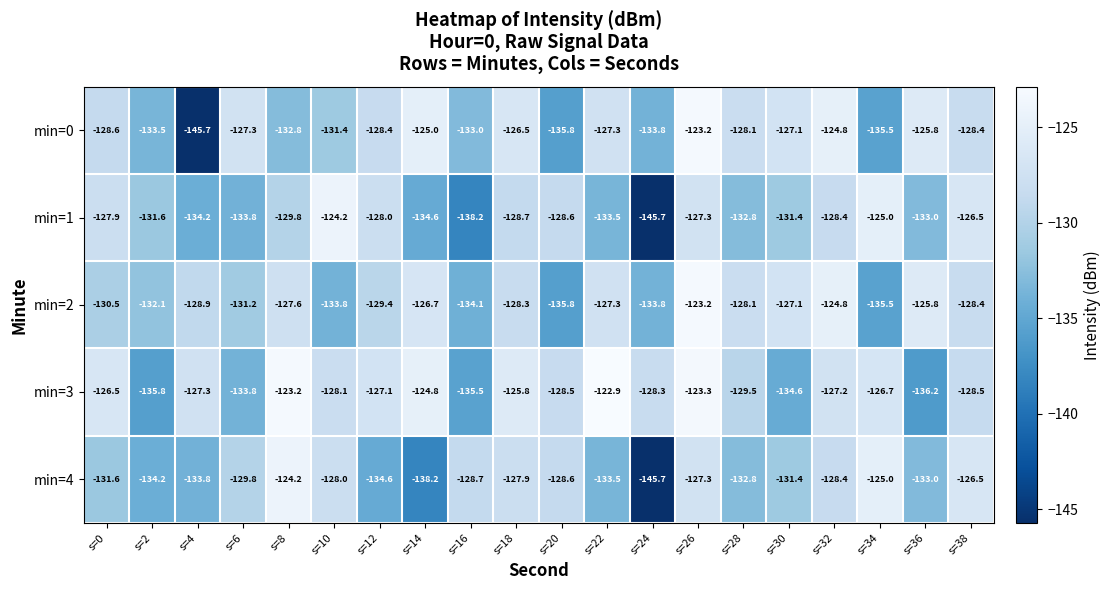

At which category is the sum across all series the highest?

s=26